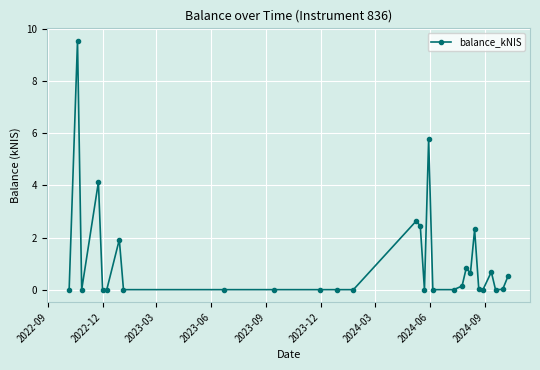

What is the greatest value displayed?

9.6